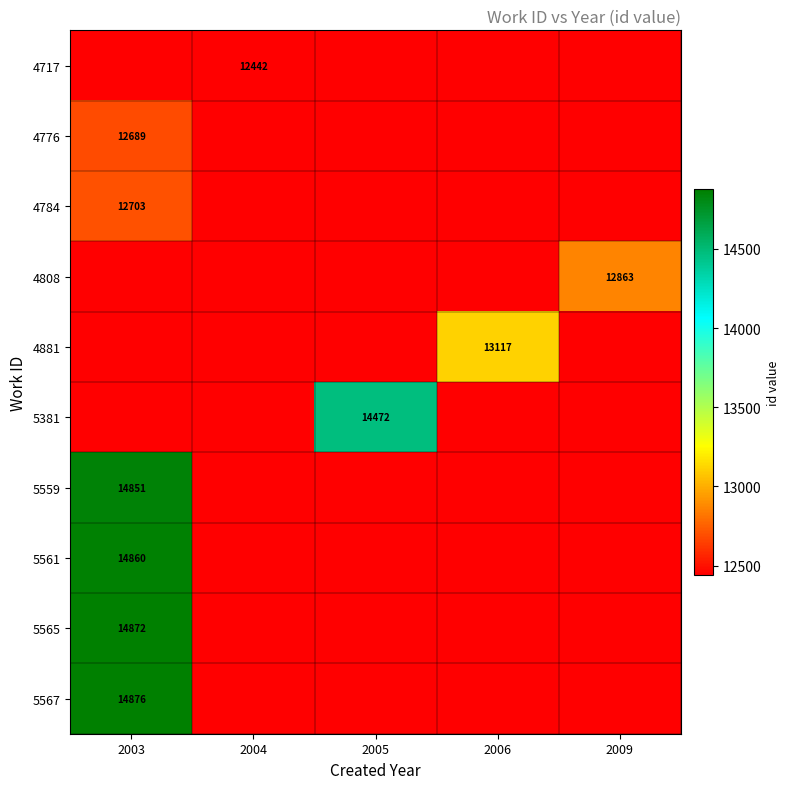

What is the total value across all series at 2004?

124420